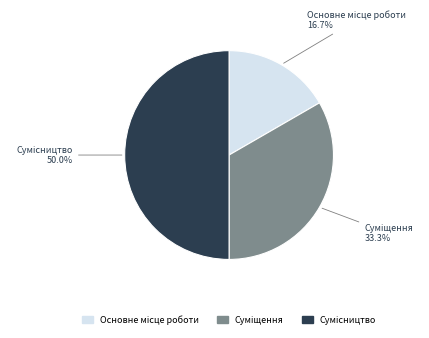

Which has a higher value, Основне місце роботи or Сумісництво?

Сумісництво